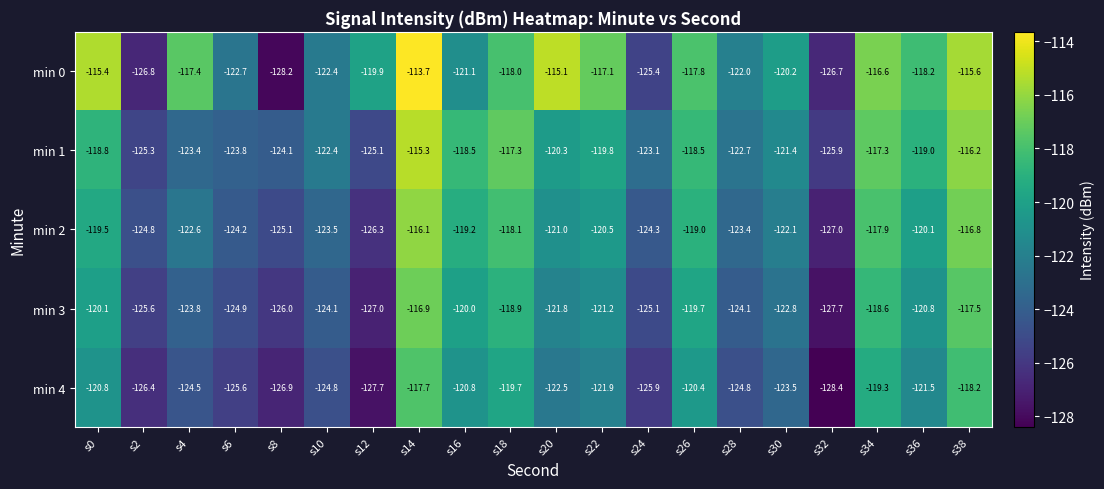

Where is min 0 nearest to the value -120?

s12